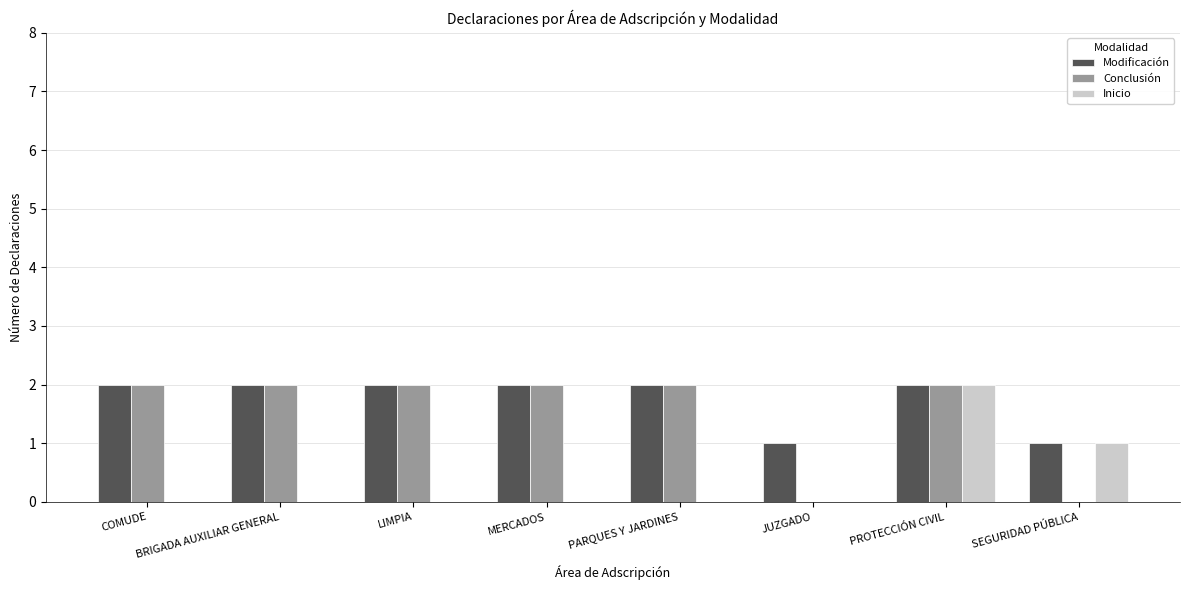

At which label is Inicio closest to 1?

SEGURIDAD PÚBLICA